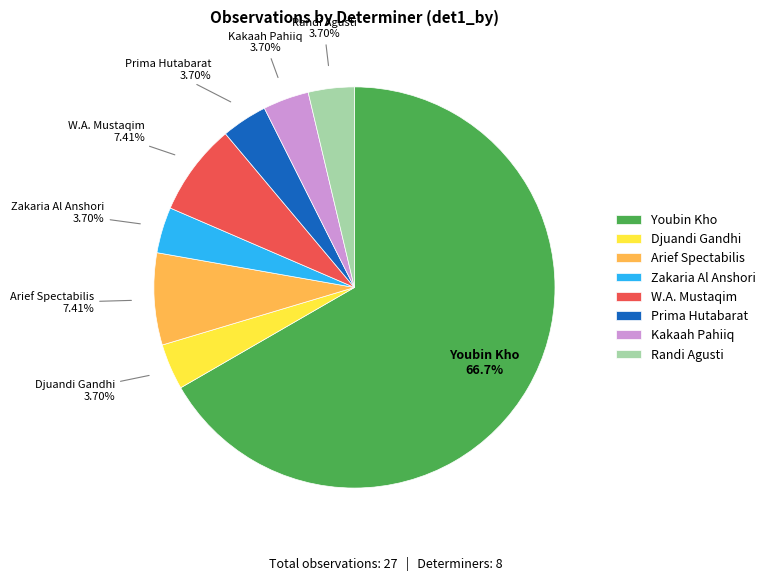

Approximately how many times larger is the value at Arief Spectabilis compared to Zakaria Al Anshori?

2.0